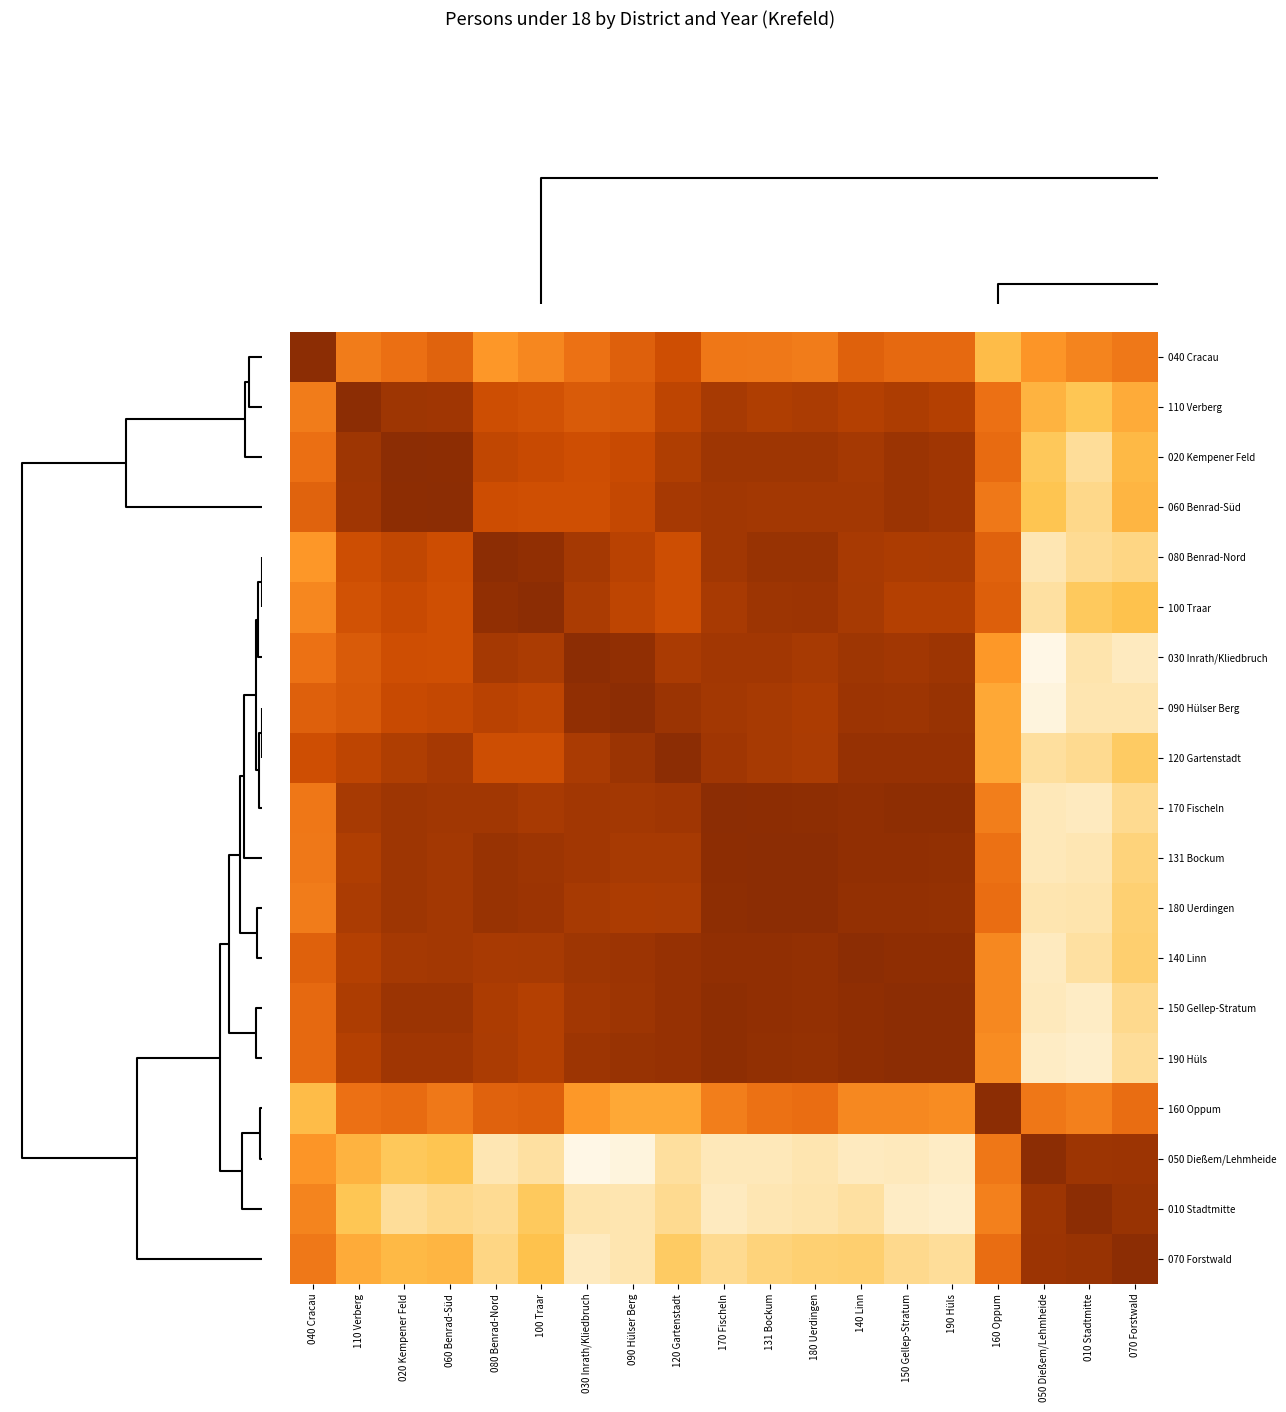

Reading right to left, transcribe all the data shown in this chart.

040 Cracau: 070 Forstwald=0.1	010 Stadtmitte=0.0	050 Dießem/Lehmheide=-0.2	160 Oppum=-0.5	190 Hüls=0.3	150 Gellep-Stratum=0.3	140 Linn=0.4	180 Uerdingen=0.1	131 Bockum=0.1	170 Fischeln=0.1	120 Gartenstadt=0.6	090 Hülser Berg=0.4	030 Inrath/Kliedbruch=0.2	100 Traar=-0.0	080 Benrad-Nord=-0.2	060 Benrad-Süd=0.3	020 Kempener Feld=0.2	110 Verberg=0.1	040 Cracau=1.0
110 Verberg: 070 Forstwald=-0.4	010 Stadtmitte=-0.6	050 Dießem/Lehmheide=-0.4	160 Oppum=0.2	190 Hüls=0.7	150 Gellep-Stratum=0.8	140 Linn=0.7	180 Uerdingen=0.8	131 Bockum=0.8	170 Fischeln=0.8	120 Gartenstadt=0.7	090 Hülser Berg=0.5	030 Inrath/Kliedbruch=0.4	100 Traar=0.5	080 Benrad-Nord=0.6	060 Benrad-Süd=0.9	020 Kempener Feld=0.9	110 Verberg=1.0	040 Cracau=0.1
020 Kempener Feld: 070 Forstwald=-0.5	010 Stadtmitte=-0.8	050 Dießem/Lehmheide=-0.6	160 Oppum=0.2	190 Hüls=0.9	150 Gellep-Stratum=0.9	140 Linn=0.8	180 Uerdingen=0.9	131 Bockum=0.9	170 Fischeln=0.9	120 Gartenstadt=0.8	090 Hülser Berg=0.6	030 Inrath/Kliedbruch=0.6	100 Traar=0.6	080 Benrad-Nord=0.7	060 Benrad-Süd=1.0	020 Kempener Feld=1.0	110 Verberg=0.9	040 Cracau=0.2
060 Benrad-Süd: 070 Forstwald=-0.5	010 Stadtmitte=-0.8	050 Dießem/Lehmheide=-0.6	160 Oppum=0.1	190 Hüls=0.9	150 Gellep-Stratum=0.9	140 Linn=0.8	180 Uerdingen=0.8	131 Bockum=0.8	170 Fischeln=0.9	120 Gartenstadt=0.8	090 Hülser Berg=0.6	030 Inrath/Kliedbruch=0.6	100 Traar=0.6	080 Benrad-Nord=0.6	060 Benrad-Süd=1.0	020 Kempener Feld=1.0	110 Verberg=0.9	040 Cracau=0.3
080 Benrad-Nord: 070 Forstwald=-0.7	010 Stadtmitte=-0.8	050 Dießem/Lehmheide=-0.9	160 Oppum=0.3	190 Hüls=0.8	150 Gellep-Stratum=0.8	140 Linn=0.8	180 Uerdingen=0.9	131 Bockum=0.9	170 Fischeln=0.9	120 Gartenstadt=0.6	090 Hülser Berg=0.7	030 Inrath/Kliedbruch=0.8	100 Traar=1.0	080 Benrad-Nord=1.0	060 Benrad-Süd=0.6	020 Kempener Feld=0.7	110 Verberg=0.6	040 Cracau=-0.2
100 Traar: 070 Forstwald=-0.6	010 Stadtmitte=-0.6	050 Dießem/Lehmheide=-0.8	160 Oppum=0.4	190 Hüls=0.7	150 Gellep-Stratum=0.7	140 Linn=0.8	180 Uerdingen=0.9	131 Bockum=0.9	170 Fischeln=0.8	120 Gartenstadt=0.6	090 Hülser Berg=0.7	030 Inrath/Kliedbruch=0.8	100 Traar=1.0	080 Benrad-Nord=1.0	060 Benrad-Süd=0.6	020 Kempener Feld=0.6	110 Verberg=0.5	040 Cracau=-0.0
030 Inrath/Kliedbruch: 070 Forstwald=-0.9	010 Stadtmitte=-0.8	050 Dießem/Lehmheide=-1.0	160 Oppum=-0.2	190 Hüls=0.9	150 Gellep-Stratum=0.9	140 Linn=0.9	180 Uerdingen=0.8	131 Bockum=0.9	170 Fischeln=0.9	120 Gartenstadt=0.8	090 Hülser Berg=1.0	030 Inrath/Kliedbruch=1.0	100 Traar=0.8	080 Benrad-Nord=0.8	060 Benrad-Süd=0.6	020 Kempener Feld=0.6	110 Verberg=0.4	040 Cracau=0.2
090 Hülser Berg: 070 Forstwald=-0.9	010 Stadtmitte=-0.9	050 Dießem/Lehmheide=-1.0	160 Oppum=-0.3	190 Hüls=0.9	150 Gellep-Stratum=0.9	140 Linn=0.9	180 Uerdingen=0.8	131 Bockum=0.8	170 Fischeln=0.8	120 Gartenstadt=0.9	090 Hülser Berg=1.0	030 Inrath/Kliedbruch=1.0	100 Traar=0.7	080 Benrad-Nord=0.7	060 Benrad-Süd=0.6	020 Kempener Feld=0.6	110 Verberg=0.5	040 Cracau=0.4
120 Gartenstadt: 070 Forstwald=-0.6	010 Stadtmitte=-0.8	050 Dießem/Lehmheide=-0.8	160 Oppum=-0.3	190 Hüls=0.9	150 Gellep-Stratum=0.9	140 Linn=0.9	180 Uerdingen=0.8	131 Bockum=0.8	170 Fischeln=0.9	120 Gartenstadt=1.0	090 Hülser Berg=0.9	030 Inrath/Kliedbruch=0.8	100 Traar=0.6	080 Benrad-Nord=0.6	060 Benrad-Süd=0.8	020 Kempener Feld=0.8	110 Verberg=0.7	040 Cracau=0.6
170 Fischeln: 070 Forstwald=-0.8	010 Stadtmitte=-0.9	050 Dießem/Lehmheide=-0.9	160 Oppum=0.1	190 Hüls=1.0	150 Gellep-Stratum=1.0	140 Linn=1.0	180 Uerdingen=1.0	131 Bockum=1.0	170 Fischeln=1.0	120 Gartenstadt=0.9	090 Hülser Berg=0.8	030 Inrath/Kliedbruch=0.9	100 Traar=0.8	080 Benrad-Nord=0.9	060 Benrad-Süd=0.9	020 Kempener Feld=0.9	110 Verberg=0.8	040 Cracau=0.1
131 Bockum: 070 Forstwald=-0.7	010 Stadtmitte=-0.9	050 Dießem/Lehmheide=-0.9	160 Oppum=0.2	190 Hüls=1.0	150 Gellep-Stratum=1.0	140 Linn=1.0	180 Uerdingen=1.0	131 Bockum=1.0	170 Fischeln=1.0	120 Gartenstadt=0.8	090 Hülser Berg=0.8	030 Inrath/Kliedbruch=0.9	100 Traar=0.9	080 Benrad-Nord=0.9	060 Benrad-Süd=0.8	020 Kempener Feld=0.9	110 Verberg=0.8	040 Cracau=0.1
180 Uerdingen: 070 Forstwald=-0.7	010 Stadtmitte=-0.8	050 Dießem/Lehmheide=-0.8	160 Oppum=0.2	190 Hüls=0.9	150 Gellep-Stratum=0.9	140 Linn=1.0	180 Uerdingen=1.0	131 Bockum=1.0	170 Fischeln=1.0	120 Gartenstadt=0.8	090 Hülser Berg=0.8	030 Inrath/Kliedbruch=0.8	100 Traar=0.9	080 Benrad-Nord=0.9	060 Benrad-Süd=0.8	020 Kempener Feld=0.9	110 Verberg=0.8	040 Cracau=0.1
140 Linn: 070 Forstwald=-0.7	010 Stadtmitte=-0.8	050 Dießem/Lehmheide=-0.9	160 Oppum=-0.0	190 Hüls=1.0	150 Gellep-Stratum=1.0	140 Linn=1.0	180 Uerdingen=1.0	131 Bockum=1.0	170 Fischeln=1.0	120 Gartenstadt=0.9	090 Hülser Berg=0.9	030 Inrath/Kliedbruch=0.9	100 Traar=0.8	080 Benrad-Nord=0.8	060 Benrad-Süd=0.8	020 Kempener Feld=0.8	110 Verberg=0.7	040 Cracau=0.4
150 Gellep-Stratum: 070 Forstwald=-0.8	010 Stadtmitte=-0.9	050 Dießem/Lehmheide=-0.9	160 Oppum=-0.0	190 Hüls=1.0	150 Gellep-Stratum=1.0	140 Linn=1.0	180 Uerdingen=0.9	131 Bockum=1.0	170 Fischeln=1.0	120 Gartenstadt=0.9	090 Hülser Berg=0.9	030 Inrath/Kliedbruch=0.9	100 Traar=0.7	080 Benrad-Nord=0.8	060 Benrad-Süd=0.9	020 Kempener Feld=0.9	110 Verberg=0.8	040 Cracau=0.3
190 Hüls: 070 Forstwald=-0.8	010 Stadtmitte=-0.9	050 Dießem/Lehmheide=-0.9	160 Oppum=-0.1	190 Hüls=1.0	150 Gellep-Stratum=1.0	140 Linn=1.0	180 Uerdingen=0.9	131 Bockum=1.0	170 Fischeln=1.0	120 Gartenstadt=0.9	090 Hülser Berg=0.9	030 Inrath/Kliedbruch=0.9	100 Traar=0.7	080 Benrad-Nord=0.8	060 Benrad-Süd=0.9	020 Kempener Feld=0.9	110 Verberg=0.7	040 Cracau=0.3
160 Oppum: 070 Forstwald=0.2	010 Stadtmitte=0.0	050 Dießem/Lehmheide=0.1	160 Oppum=1.0	190 Hüls=-0.1	150 Gellep-Stratum=-0.0	140 Linn=-0.0	180 Uerdingen=0.2	131 Bockum=0.2	170 Fischeln=0.1	120 Gartenstadt=-0.3	090 Hülser Berg=-0.3	030 Inrath/Kliedbruch=-0.2	100 Traar=0.4	080 Benrad-Nord=0.3	060 Benrad-Süd=0.1	020 Kempener Feld=0.2	110 Verberg=0.2	040 Cracau=-0.5
050 Dießem/Lehmheide: 070 Forstwald=0.9	010 Stadtmitte=0.9	050 Dießem/Lehmheide=1.0	160 Oppum=0.1	190 Hüls=-0.9	150 Gellep-Stratum=-0.9	140 Linn=-0.9	180 Uerdingen=-0.8	131 Bockum=-0.9	170 Fischeln=-0.9	120 Gartenstadt=-0.8	090 Hülser Berg=-1.0	030 Inrath/Kliedbruch=-1.0	100 Traar=-0.8	080 Benrad-Nord=-0.9	060 Benrad-Süd=-0.6	020 Kempener Feld=-0.6	110 Verberg=-0.4	040 Cracau=-0.2
010 Stadtmitte: 070 Forstwald=0.9	010 Stadtmitte=1.0	050 Dießem/Lehmheide=0.9	160 Oppum=0.0	190 Hüls=-0.9	150 Gellep-Stratum=-0.9	140 Linn=-0.8	180 Uerdingen=-0.8	131 Bockum=-0.9	170 Fischeln=-0.9	120 Gartenstadt=-0.8	090 Hülser Berg=-0.9	030 Inrath/Kliedbruch=-0.8	100 Traar=-0.6	080 Benrad-Nord=-0.8	060 Benrad-Süd=-0.8	020 Kempener Feld=-0.8	110 Verberg=-0.6	040 Cracau=0.0
070 Forstwald: 070 Forstwald=1.0	010 Stadtmitte=0.9	050 Dießem/Lehmheide=0.9	160 Oppum=0.2	190 Hüls=-0.8	150 Gellep-Stratum=-0.8	140 Linn=-0.7	180 Uerdingen=-0.7	131 Bockum=-0.7	170 Fischeln=-0.8	120 Gartenstadt=-0.6	090 Hülser Berg=-0.9	030 Inrath/Kliedbruch=-0.9	100 Traar=-0.6	080 Benrad-Nord=-0.7	060 Benrad-Süd=-0.5	020 Kempener Feld=-0.5	110 Verberg=-0.4	040 Cracau=0.1